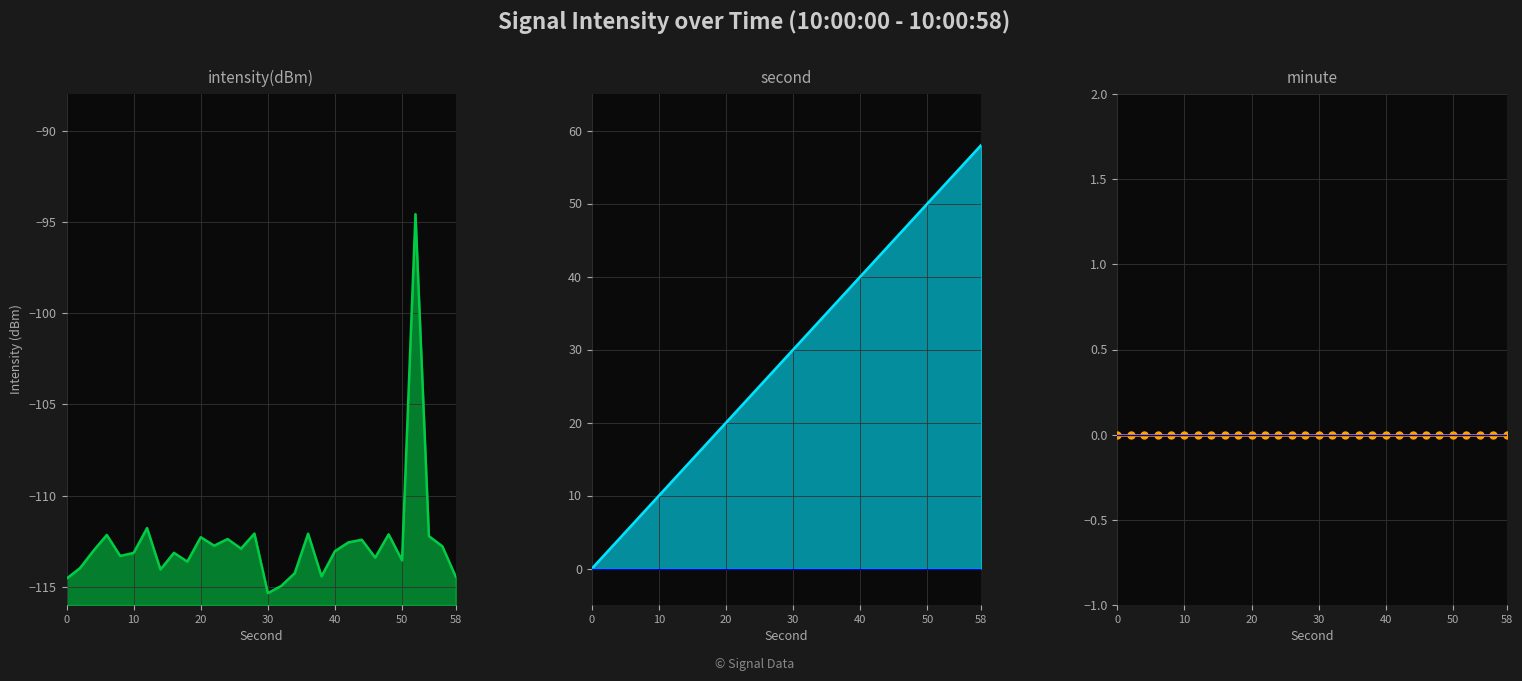

Does the chart display data point markers on the line(s)?

No